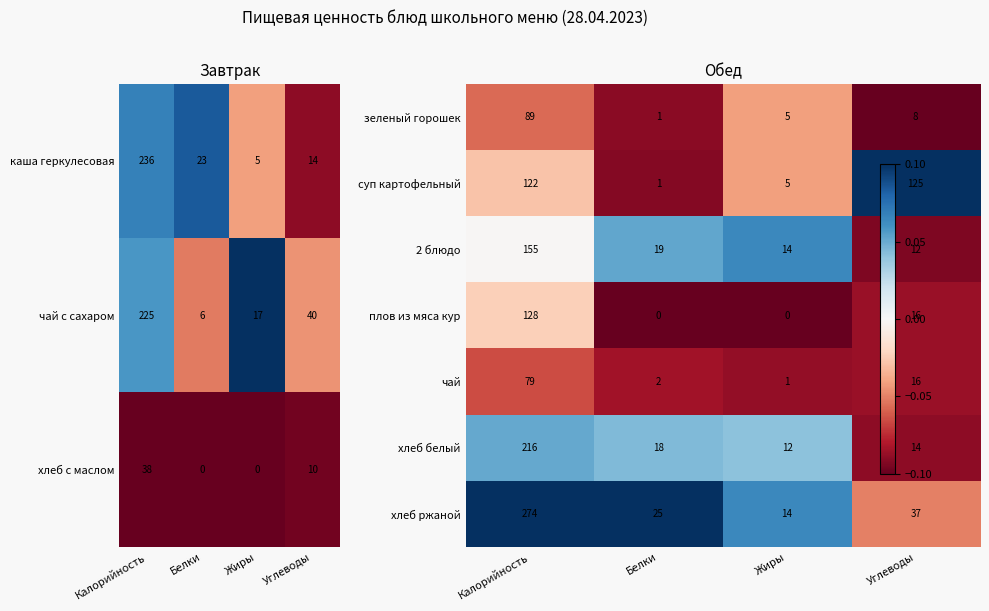

List the labels in order of чай с сахаром value, largest first.

Калорийность, Углеводы, Жиры, Белки